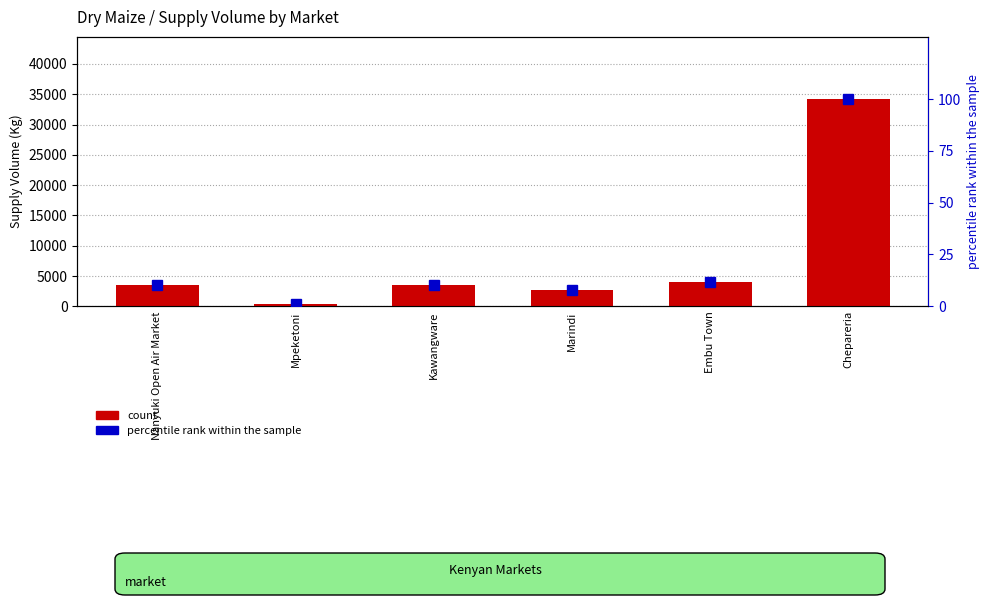

What is the spread (max minus min) of values at Embu Town?

3988.3